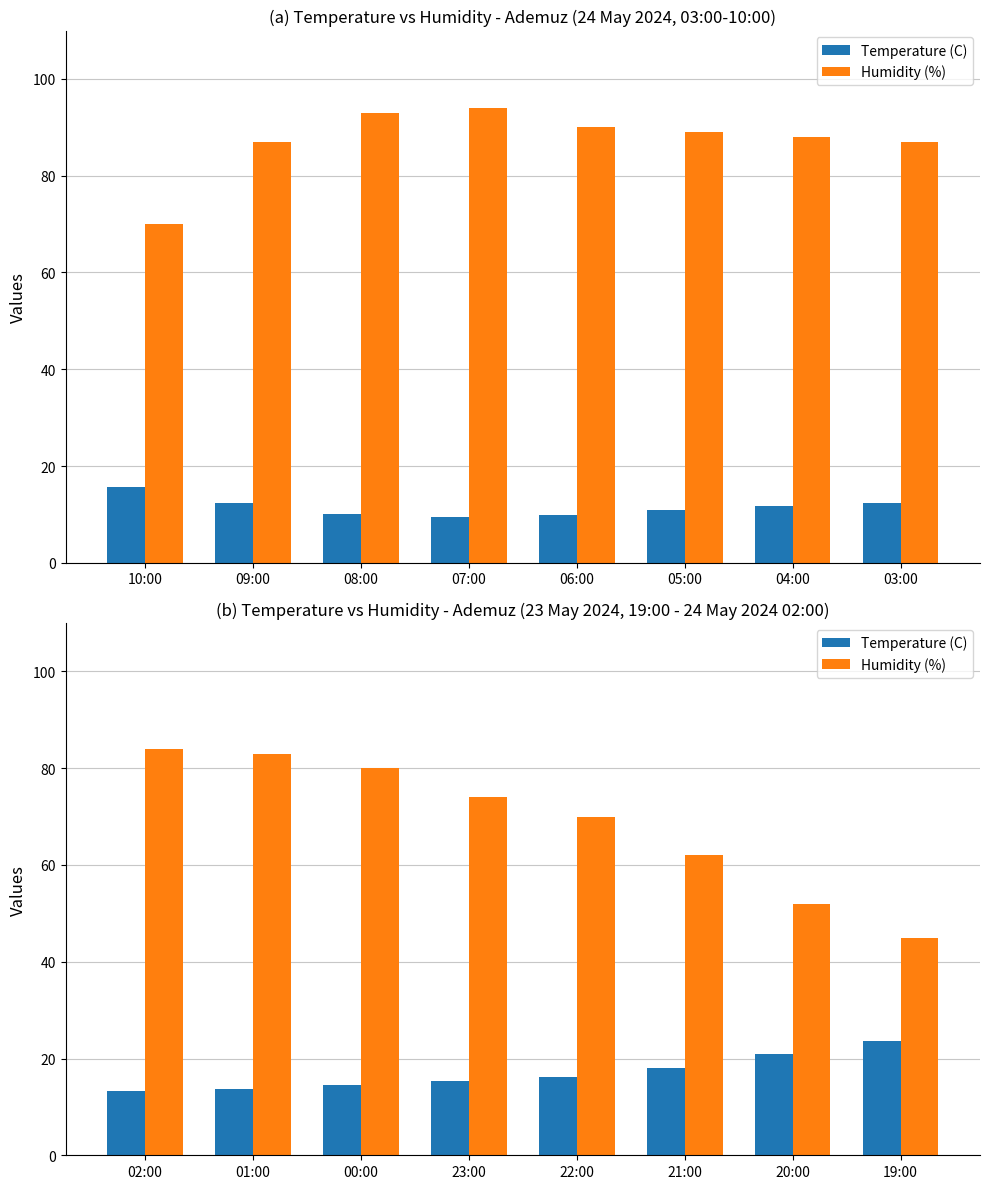

Is it true that Humidity (%) equals 10.6 at 19:00?

False